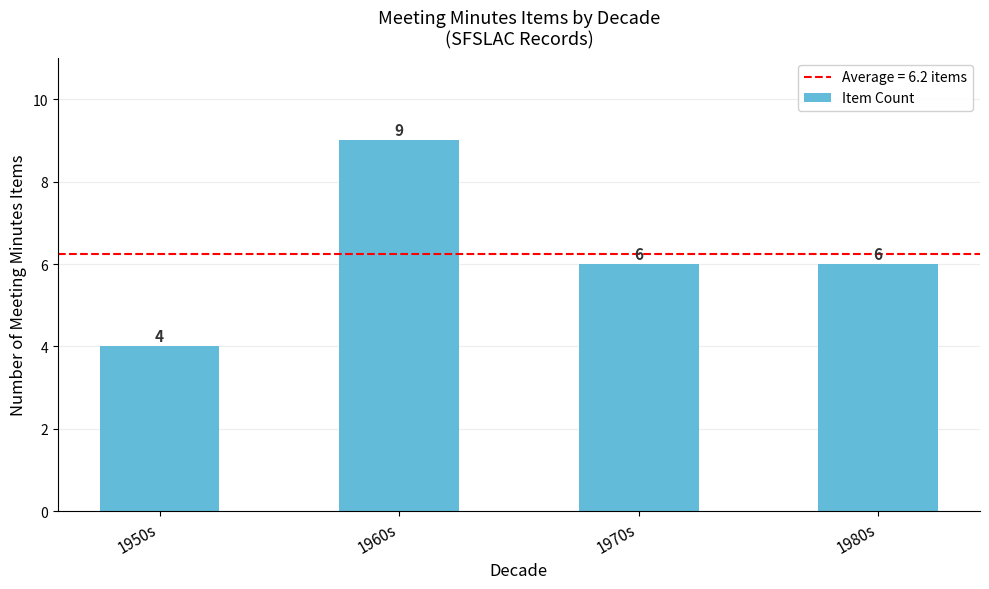

How many bars are there in total?

4